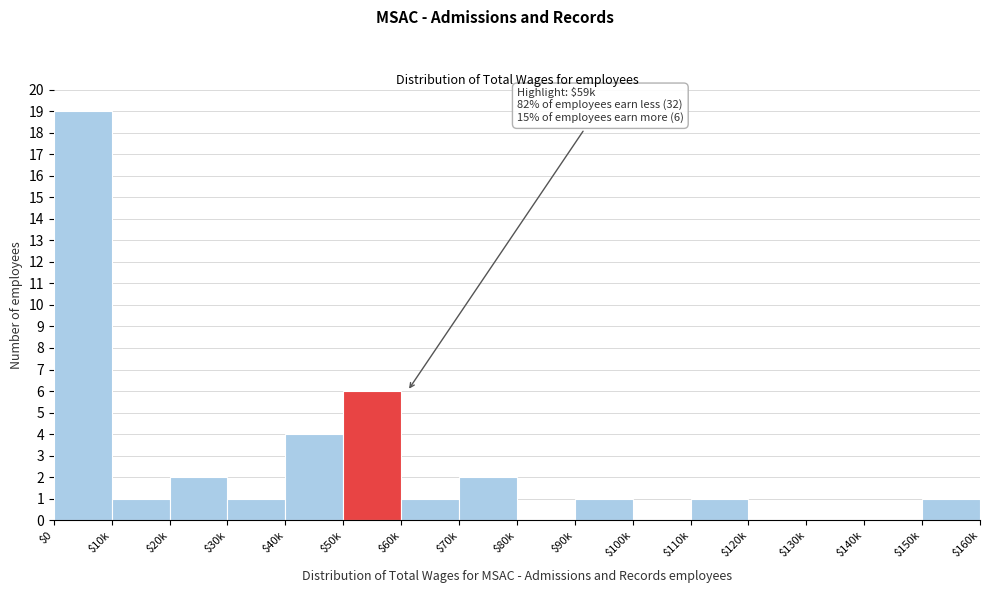

The value at $10k is 1. True or false?

True